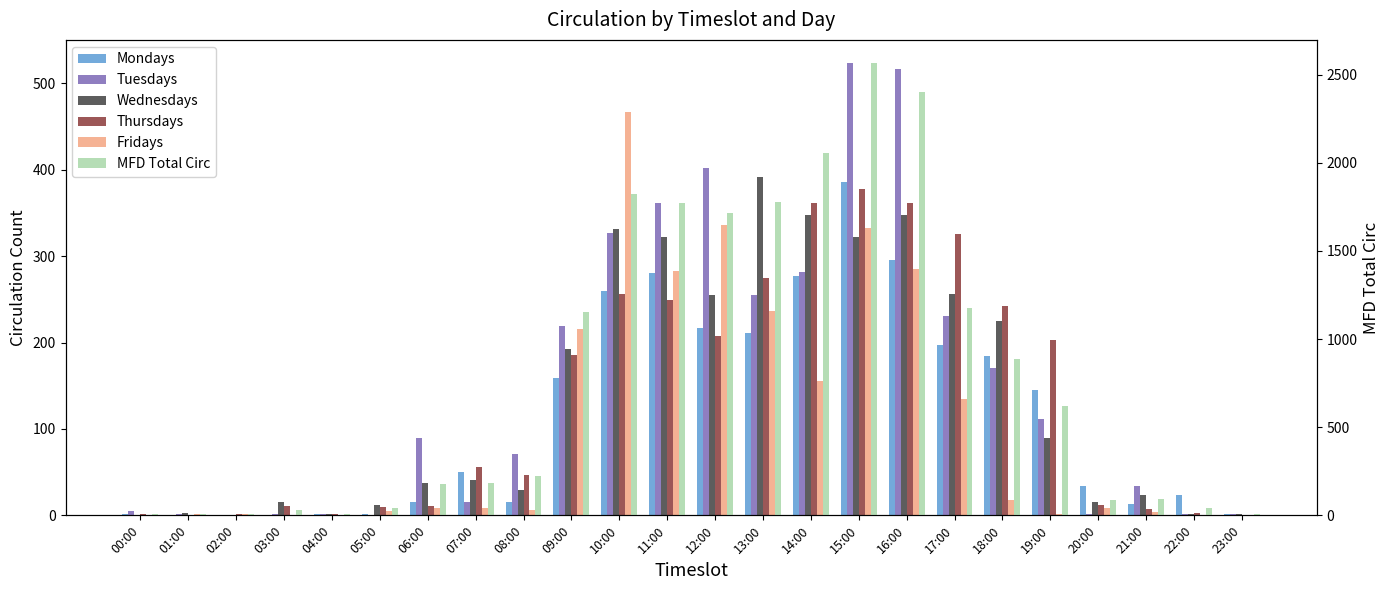

List the series in order of their peak value, lowest first.

Thursdays, Mondays, Wednesdays, Fridays, Tuesdays, MFD Total Circ